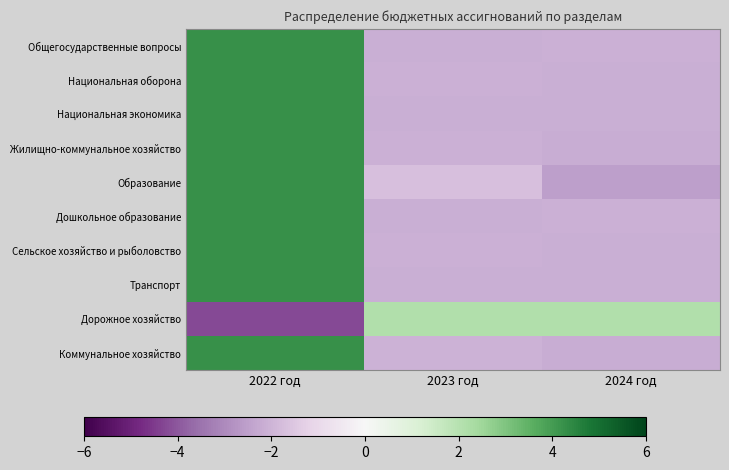

Reading left to right, what are all the values shown in this chart?

Общегосударственные вопросы: 2022 год=4.2	2023 год=-2.2	2024 год=-2.1
Национальная оборона: 2022 год=4.2	2023 год=-2.1	2024 год=-2.2
Национальная экономика: 2022 год=4.2	2023 год=-2.1	2024 год=-2.1
Жилищно-коммунальное хозяйство: 2022 год=4.2	2023 год=-2.1	2024 год=-2.2
Образование: 2022 год=4.2	2023 год=-1.7	2024 год=-2.5
Дошкольное образование: 2022 год=4.2	2023 год=-2.1	2024 год=-2.1
Сельское хозяйство и рыболовство: 2022 год=4.2	2023 год=-2.1	2024 год=-2.2
Транспорт: 2022 год=4.2	2023 год=-2.1	2024 год=-2.1
Дорожное хозяйство: 2022 год=-4.2	2023 год=2.1	2024 год=2.1
Коммунальное хозяйство: 2022 год=4.2	2023 год=-2.1	2024 год=-2.2